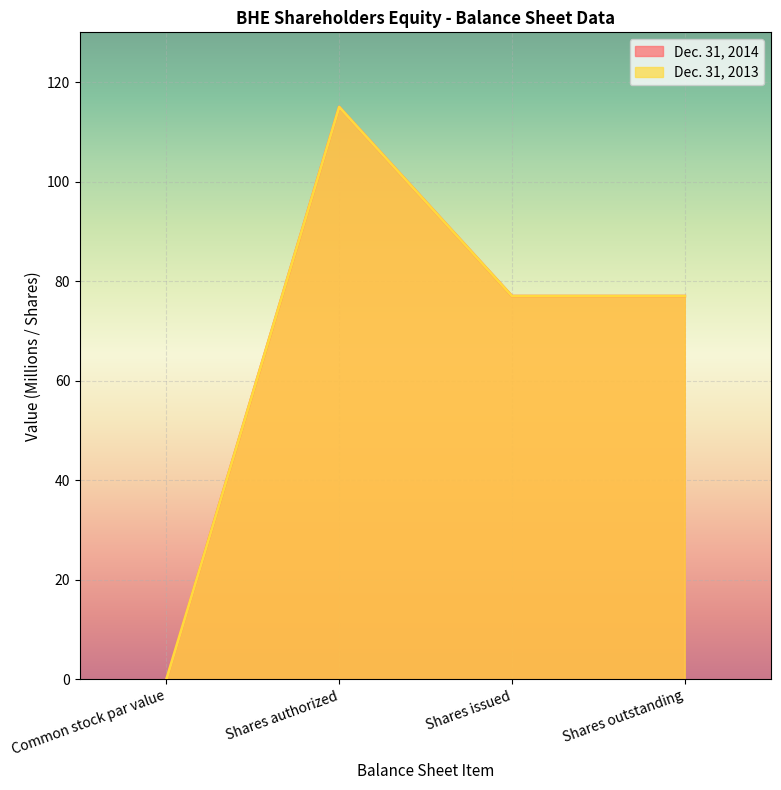

How many data points in Dec. 31, 2014 are less than 77?

1